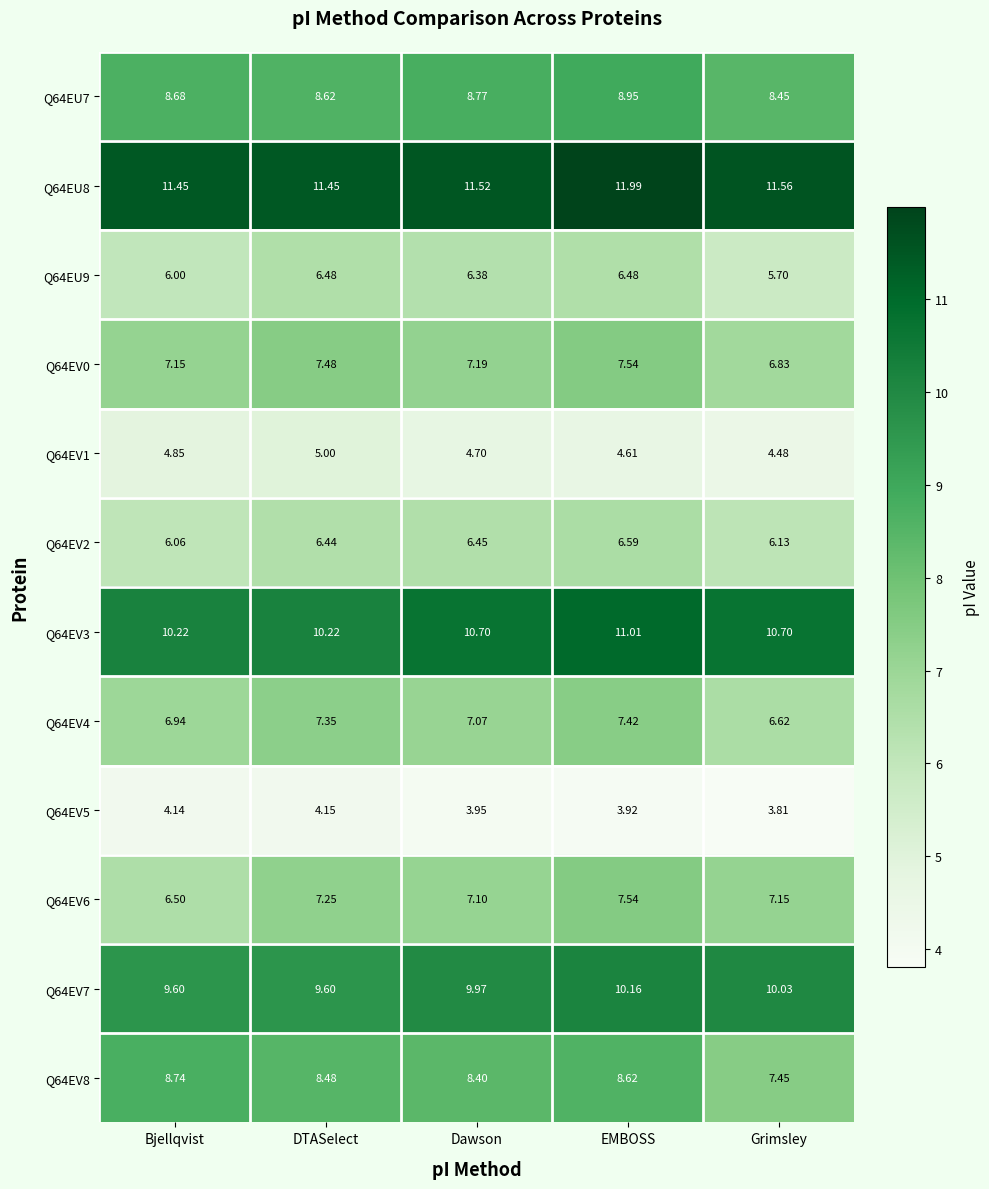

How many categories are shown in the chart?

5